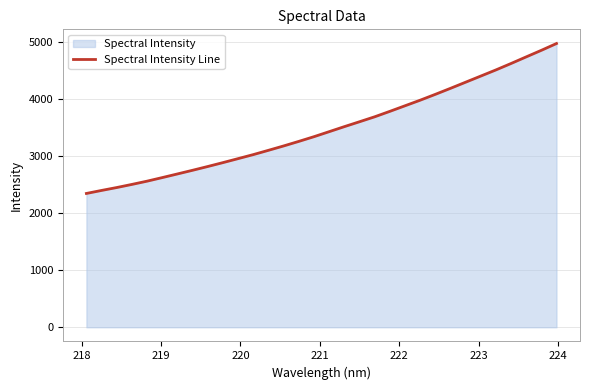

What is the greatest value displayed?

4971.8